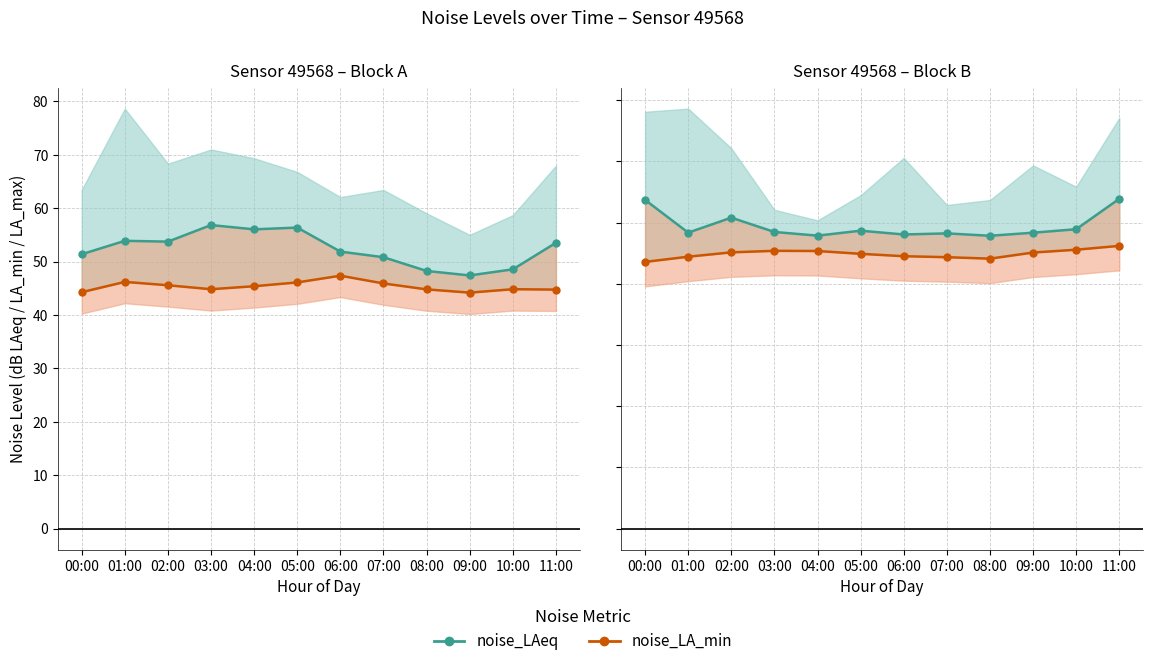

What is the spread (max minus min) of values at 10:00?

3.7